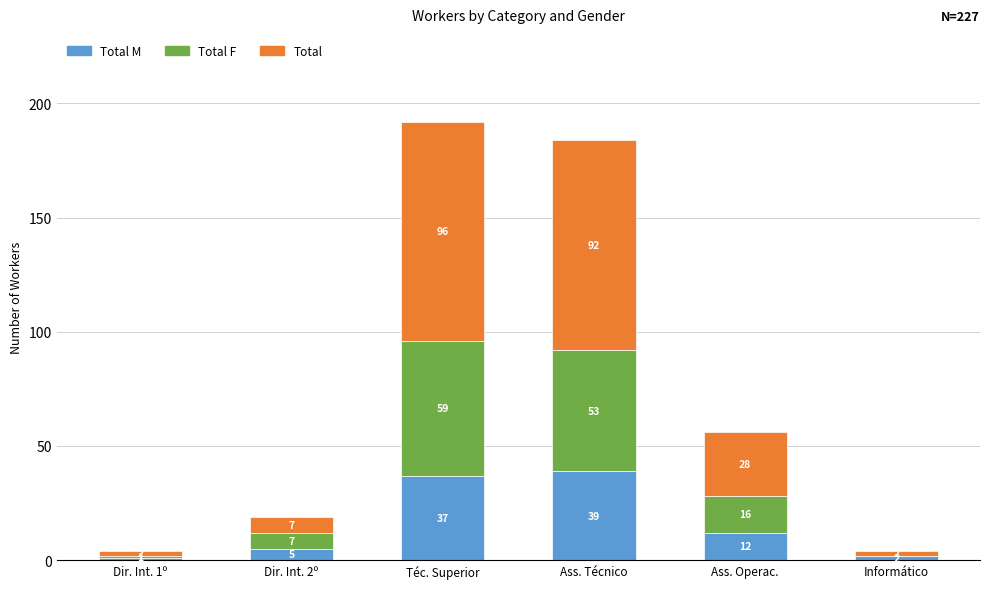

Count the number of categories in the chart.

6